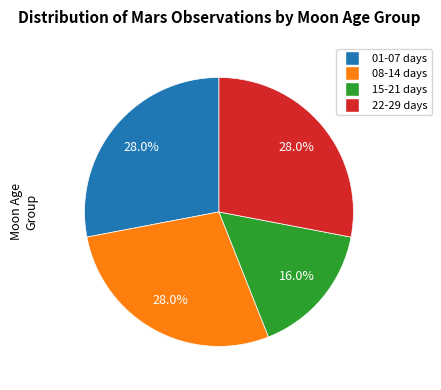

Is there any slice that represents more than half of the pie?

No